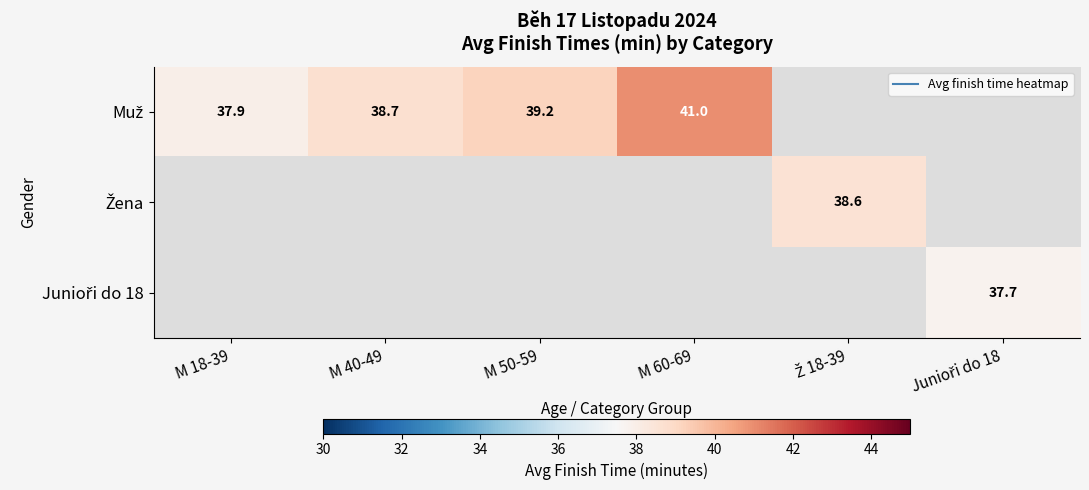

Which label corresponds to the smallest value in the chart?

Junioři do 18